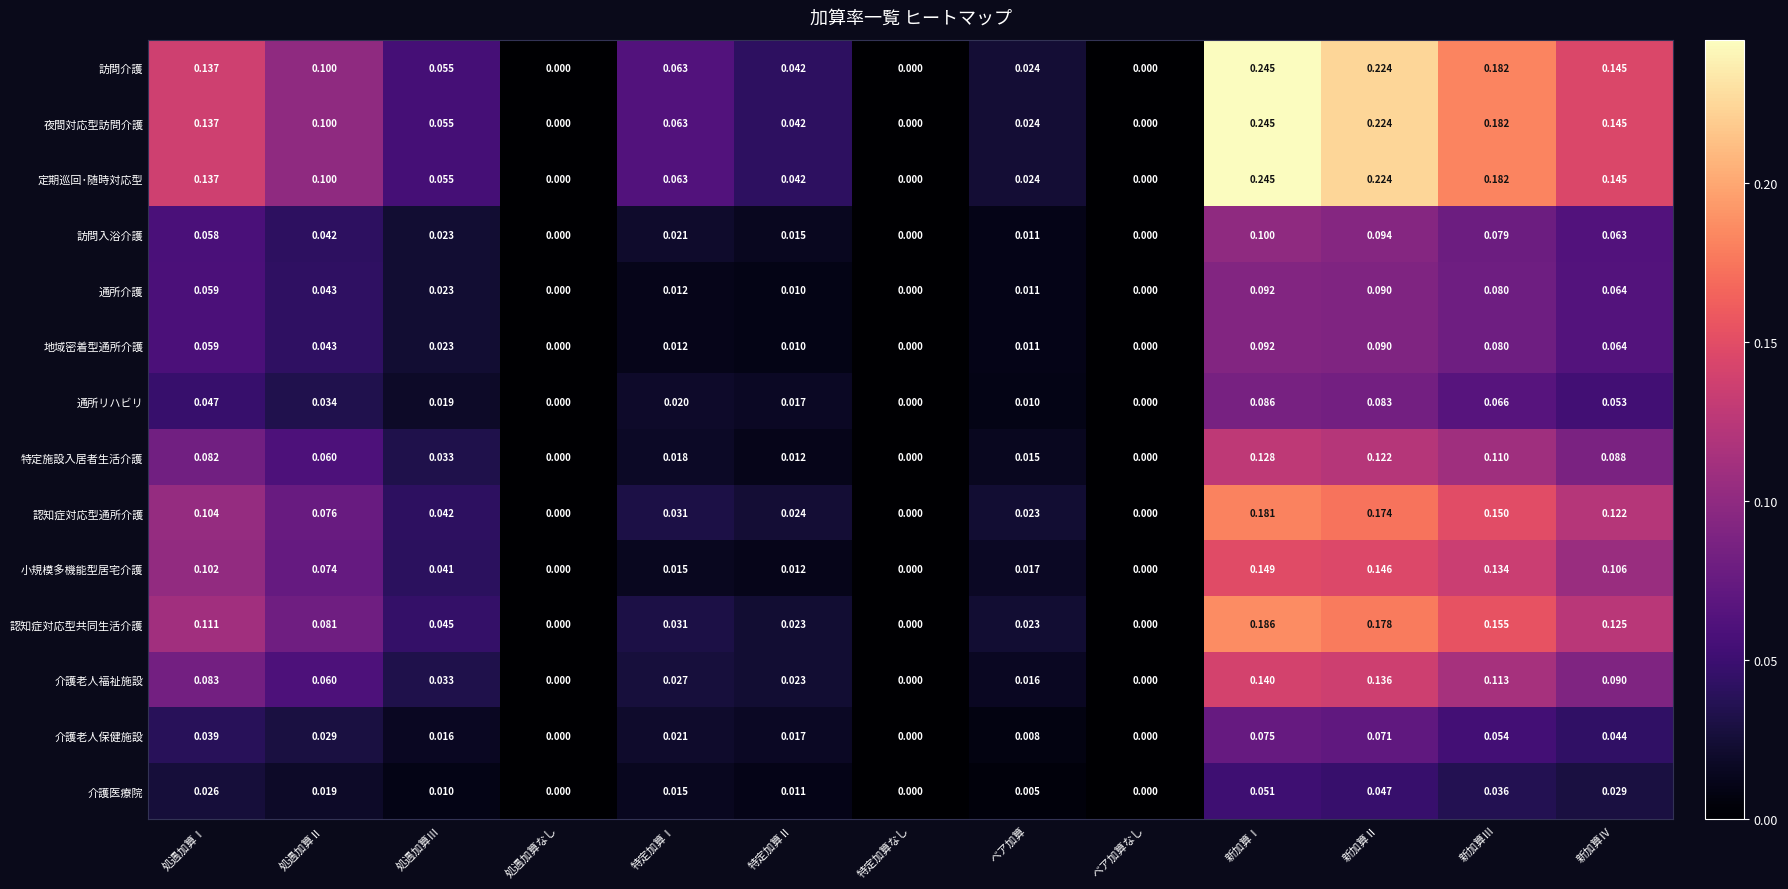

Which category has the highest value across all series?

新加算Ⅰ